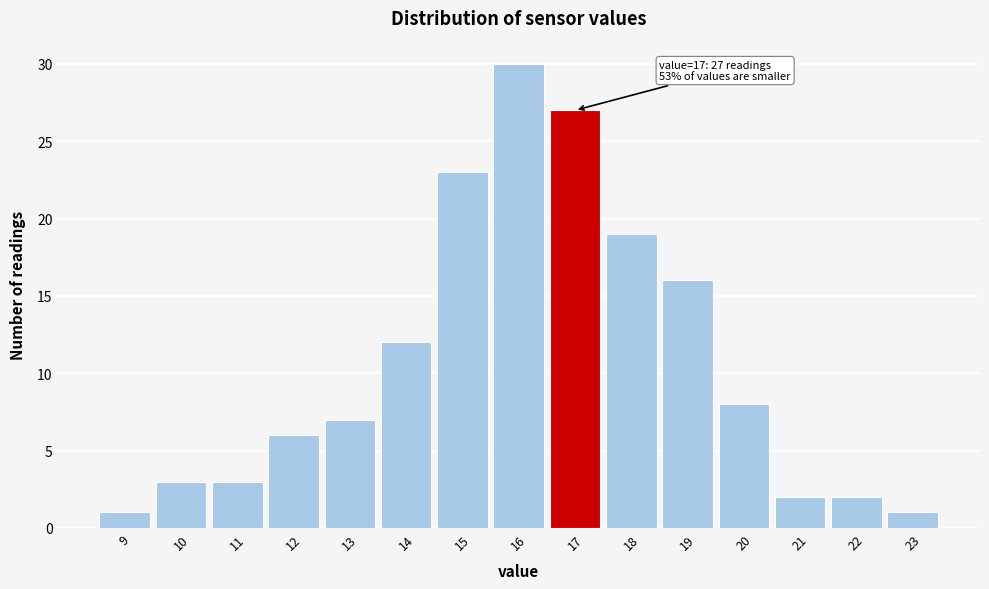

Over which range of the x-axis is the bar tallest?

15.5 to 16.5